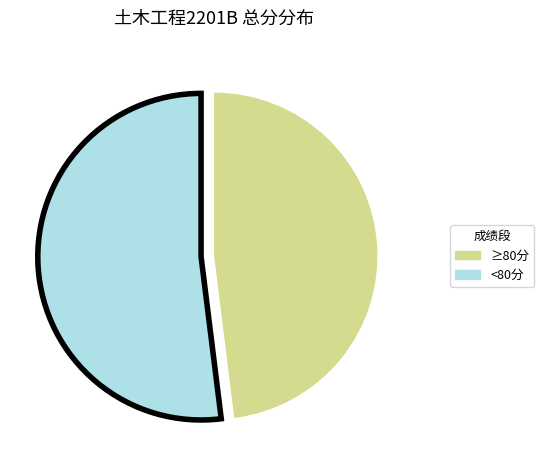

What is the ratio of the value at ≥80分 to the value at <80分?

0.9